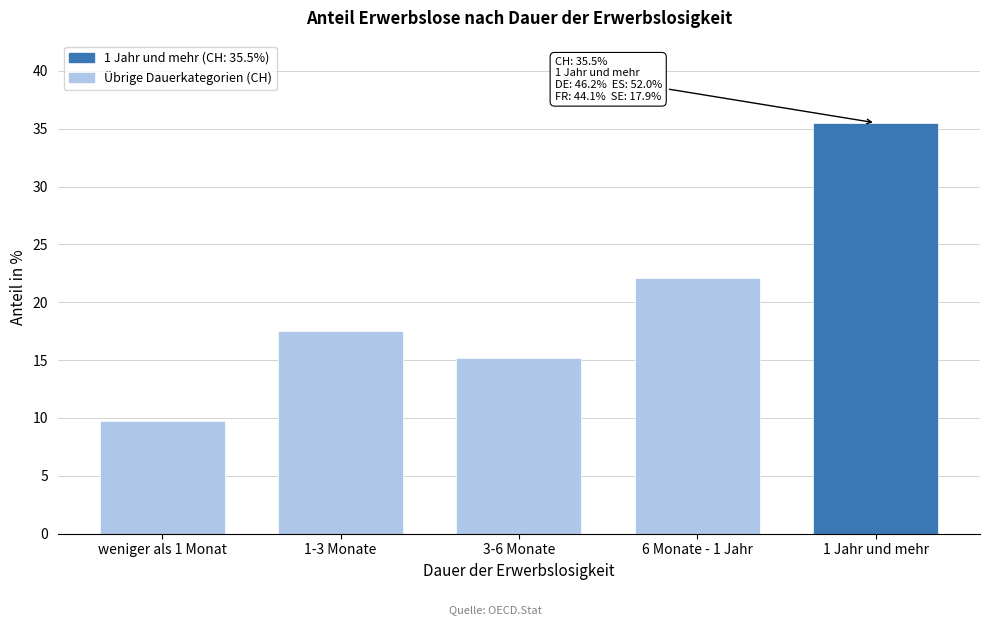

Reading right to left, transcribe all the data shown in this chart.

35.5	22.1	15.2	17.5	9.7